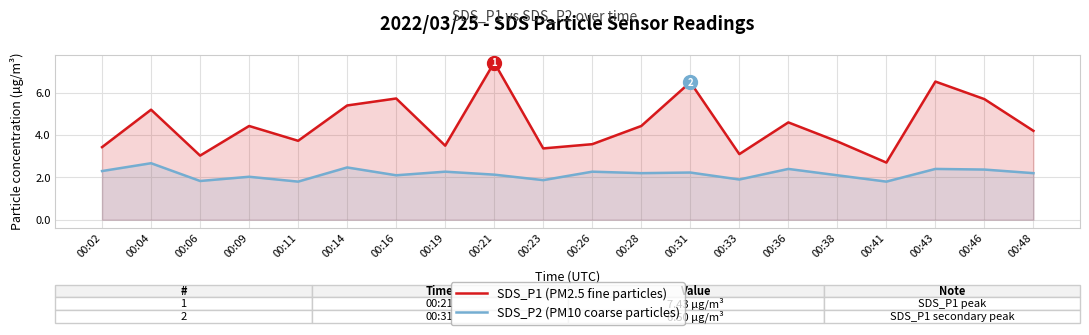

At which category does the chart reach its peak across all series?

00:21